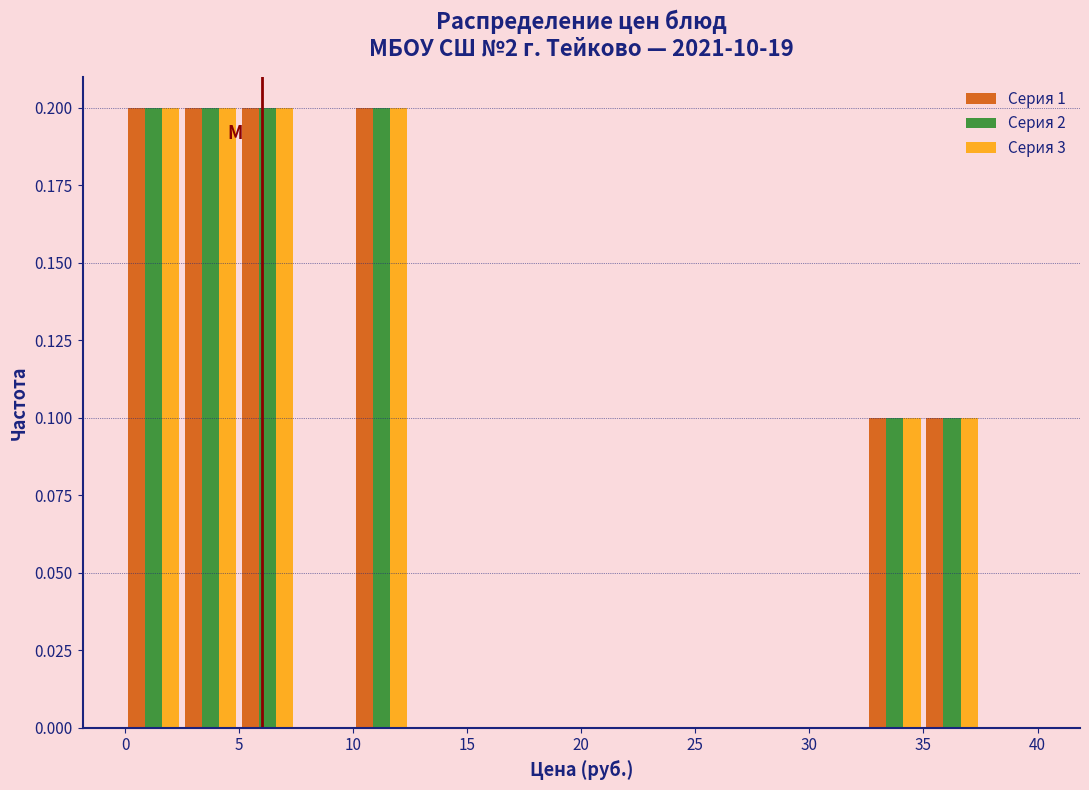

Reading left to right, transcribe this chart: for each range on the x-axis, give the height of each series' bar. The values are not printed on the chart, so give them approximately, as read against the axis.

0.0 to 2.5: Серия 1=0.2	Серия 2=0.2	Серия 3=0.2
2.5 to 5.0: Серия 1=0.2	Серия 2=0.2	Серия 3=0.2
5.0 to 7.5: Серия 1=0.2	Серия 2=0.2	Серия 3=0.2
7.5 to 10.0: Серия 1=0	Серия 2=0	Серия 3=0
10.0 to 12.5: Серия 1=0.2	Серия 2=0.2	Серия 3=0.2
12.5 to 15.0: Серия 1=0	Серия 2=0	Серия 3=0
15.0 to 17.5: Серия 1=0	Серия 2=0	Серия 3=0
17.5 to 20.0: Серия 1=0	Серия 2=0	Серия 3=0
20.0 to 22.5: Серия 1=0	Серия 2=0	Серия 3=0
22.5 to 25.0: Серия 1=0	Серия 2=0	Серия 3=0
25.0 to 27.5: Серия 1=0	Серия 2=0	Серия 3=0
27.5 to 30.0: Серия 1=0	Серия 2=0	Серия 3=0
30.0 to 32.5: Серия 1=0	Серия 2=0	Серия 3=0
32.5 to 35.0: Серия 1=0.1	Серия 2=0.1	Серия 3=0.1
35.0 to 37.5: Серия 1=0.1	Серия 2=0.1	Серия 3=0.1
37.5 to 40.0: Серия 1=0	Серия 2=0	Серия 3=0